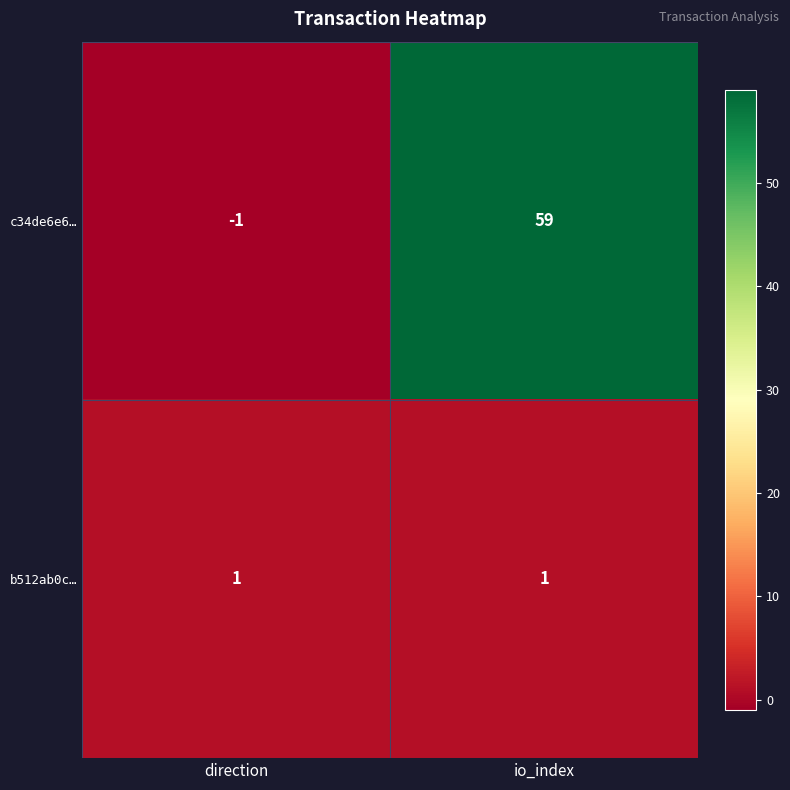

What is the difference between the highest and lowest values at io_index?

58